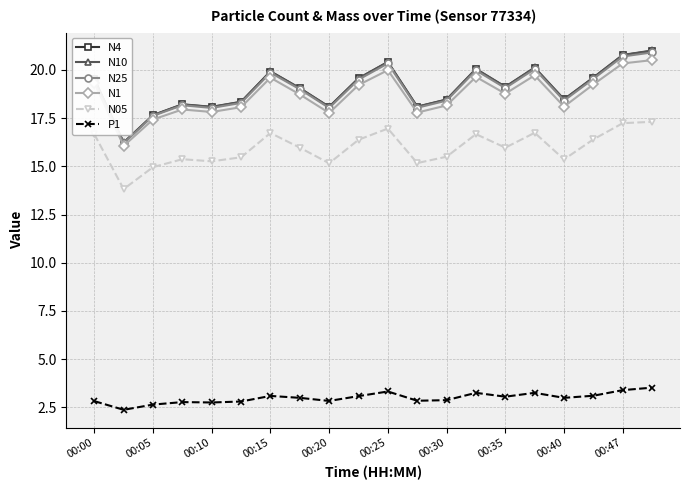

Which series has the widest spread of values?

N10